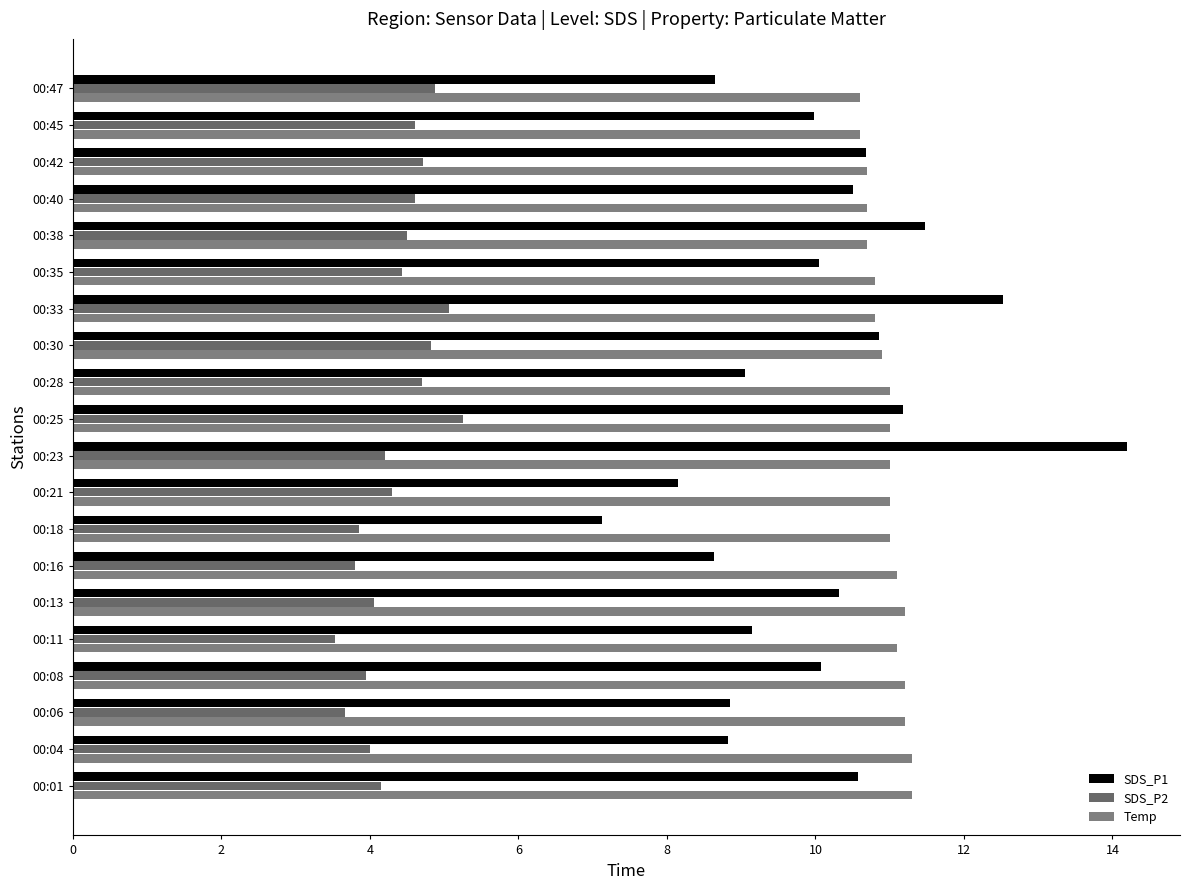

Count the number of data series in this chart.

3